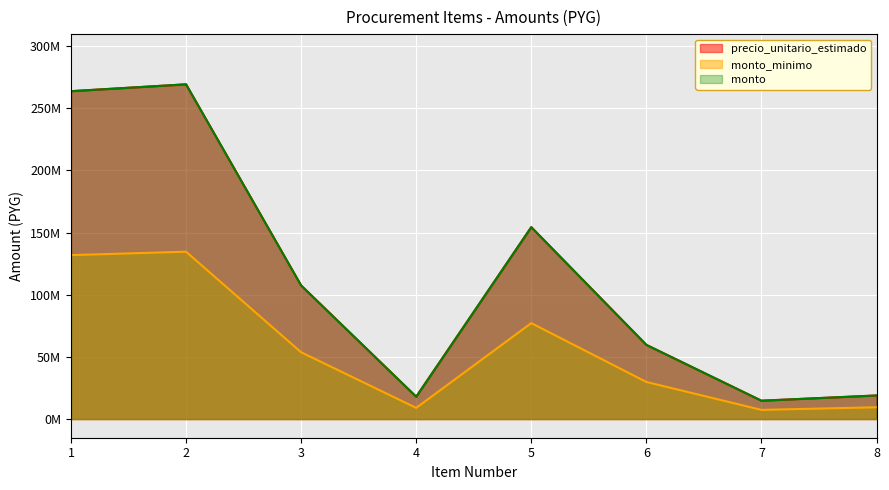

How many data points does each series have?

8